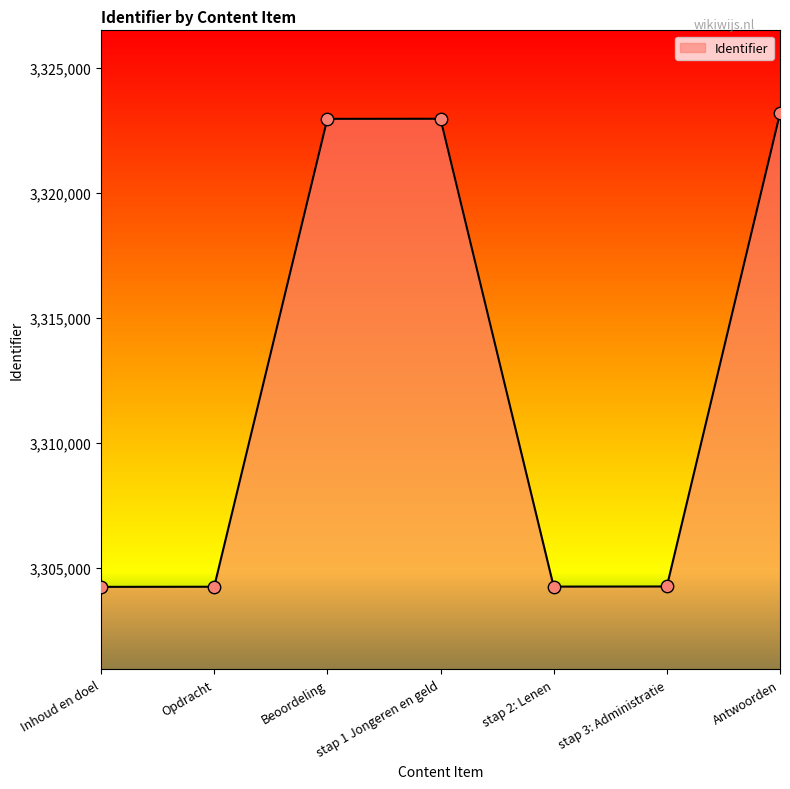

Between Antwoorden and stap 1 Jongeren en geld, which is larger?

Antwoorden